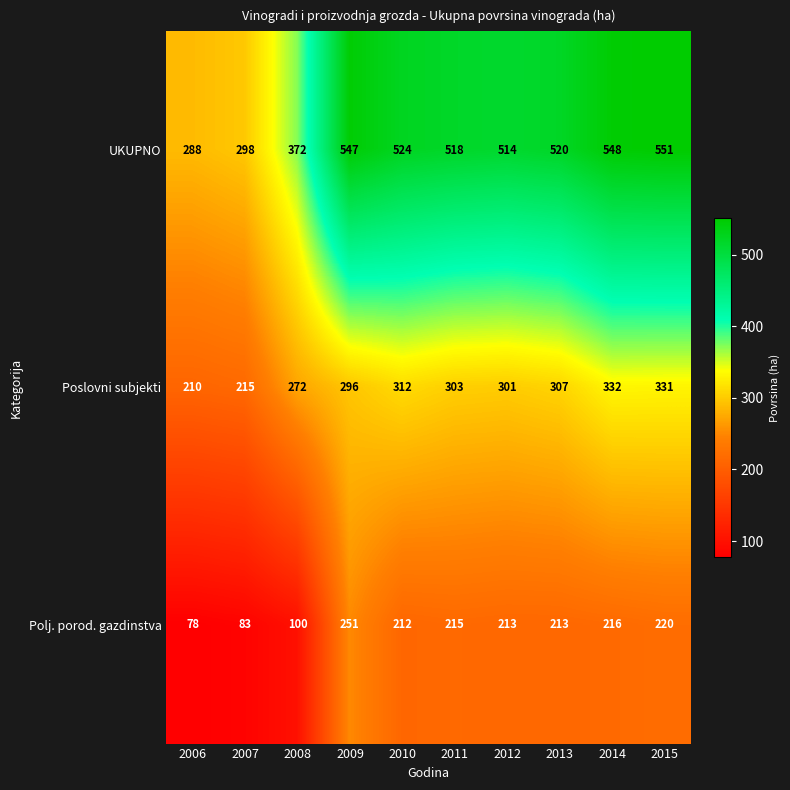

The value of UKUPNO at 2014 is 548. True or false?

True